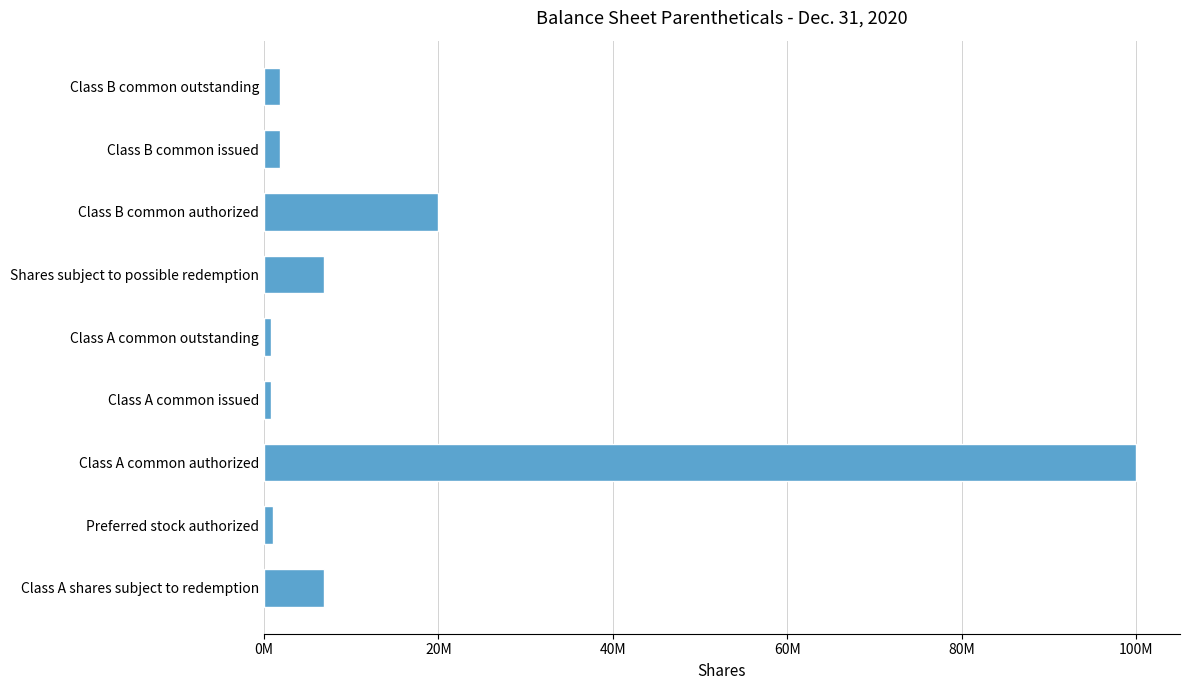

Are the bars horizontal?

Yes